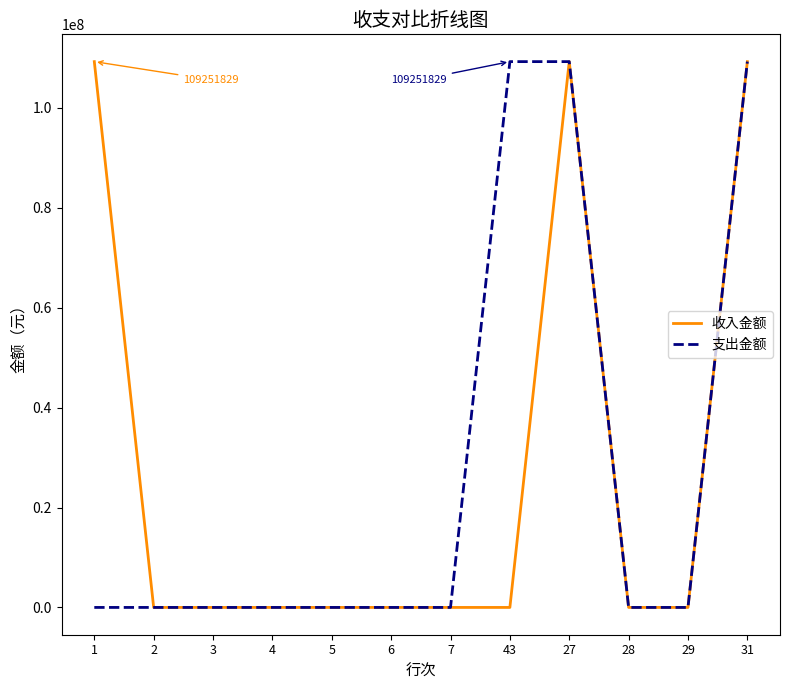

The value of 收入金额 at 4 is -38465937.2. True or false?

False